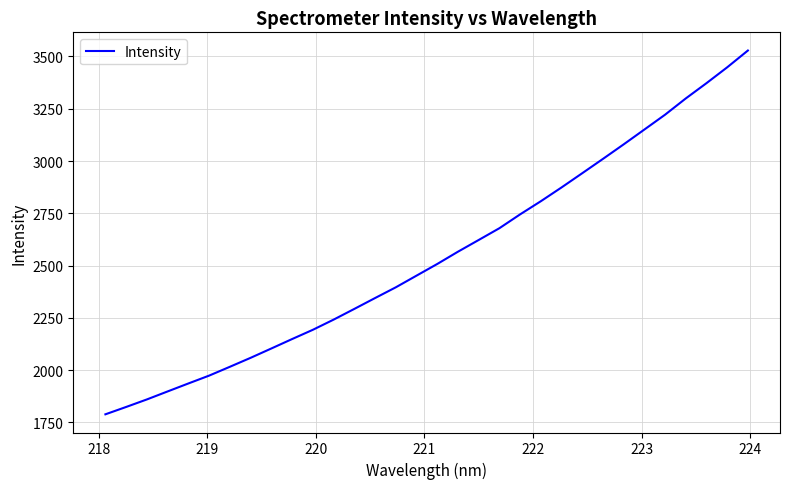

What is the difference between the maximum and minimum values?

1740.0